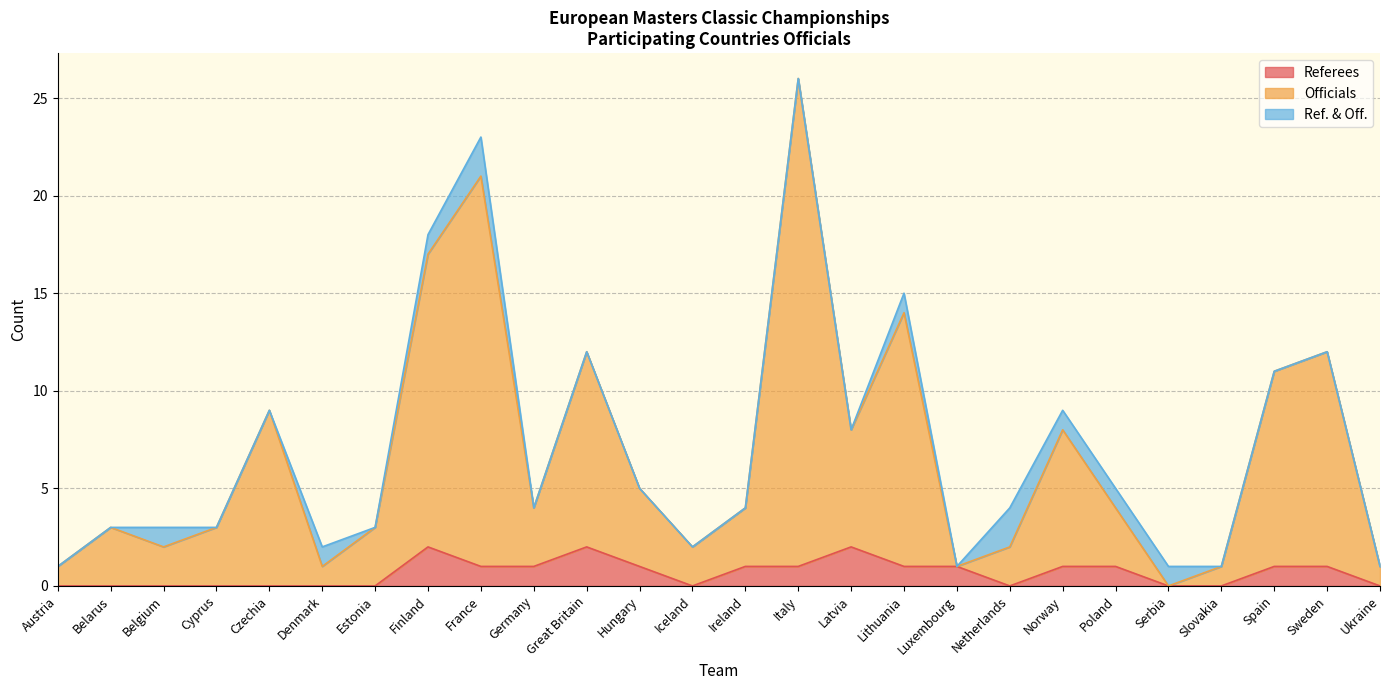

What is the total value across all series at Hungary?

5